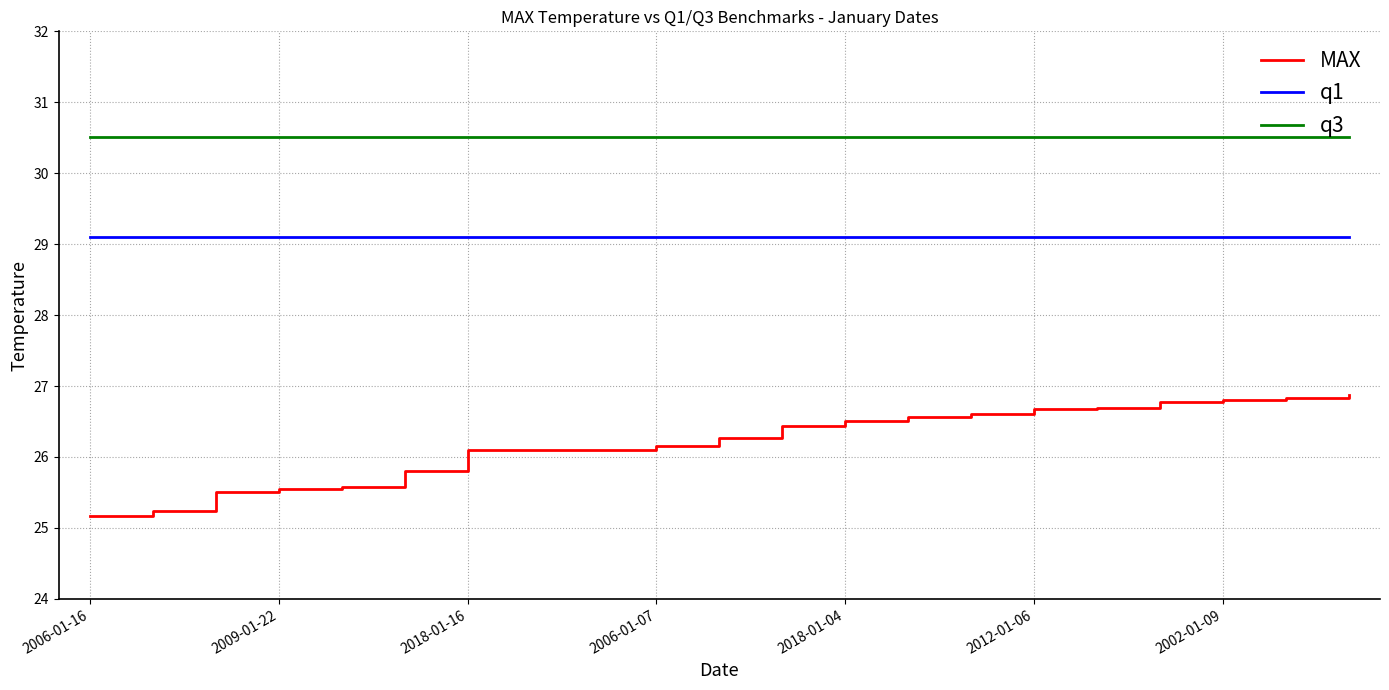

List the series in order of their peak value, highest first.

q3, q1, MAX